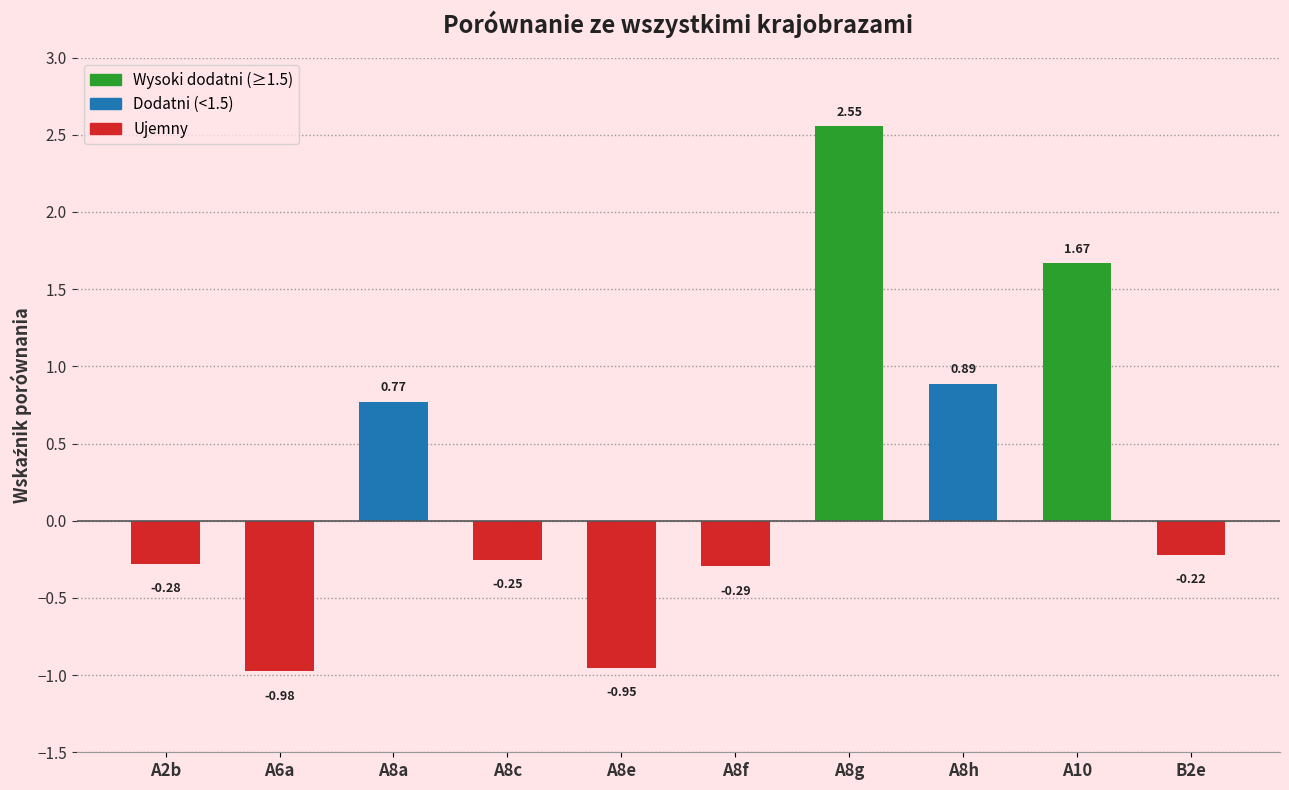

What is the average value?

0.3